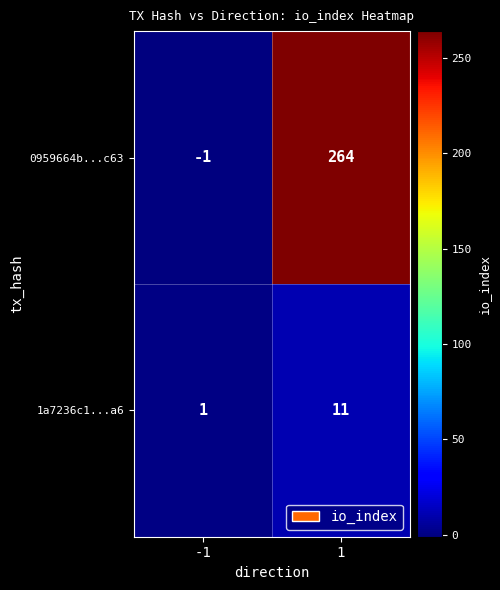

At which category is the sum across all series the highest?

1